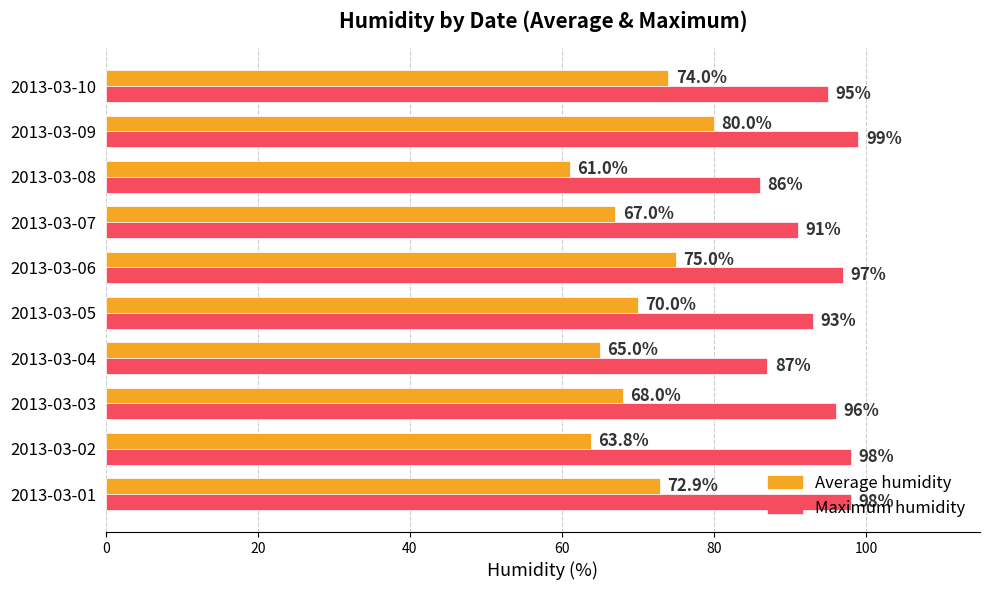

The Maximum humidity series shows 60.5 at 2013-03-10. True or false?

False